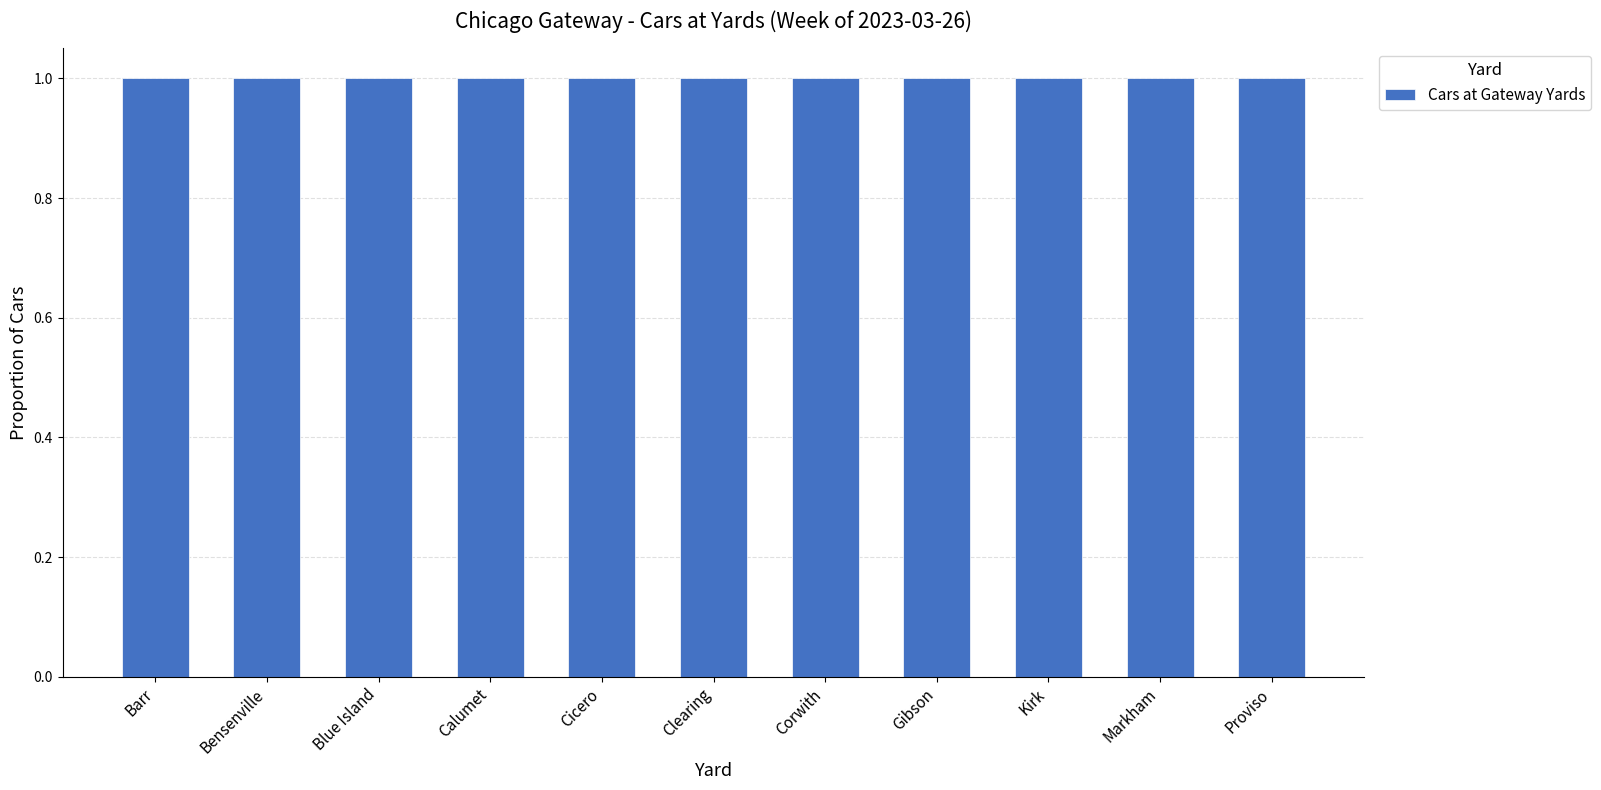

List the labels in order of value, smallest first.

Markham, Cicero, Corwith, Gibson, Barr, Calumet, Proviso, Kirk, Blue Island, Bensenville, Clearing